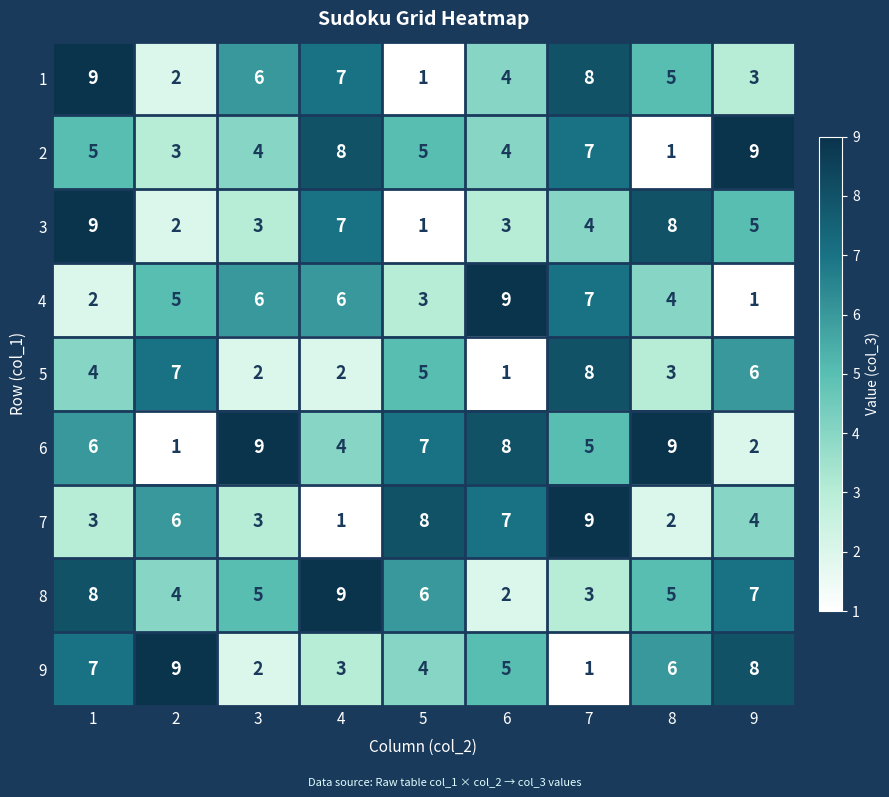

Is it true that 6 equals 3 at 1?

False